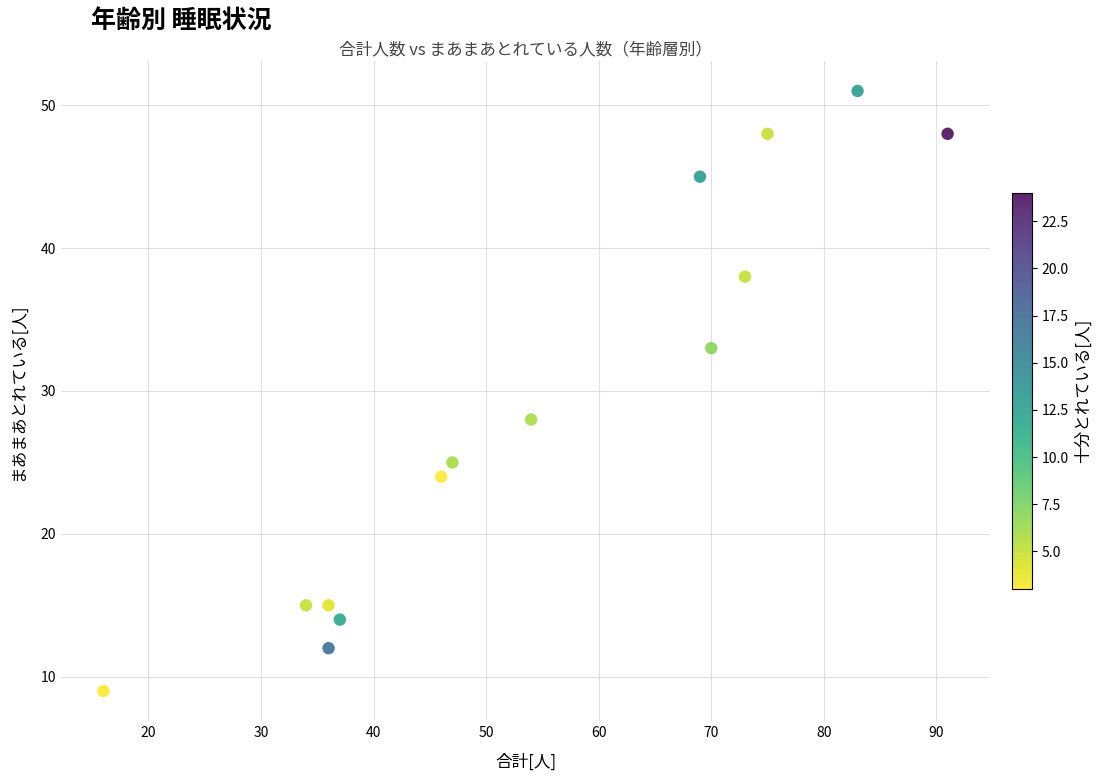

What is the range of Y values (max minus min)?

42